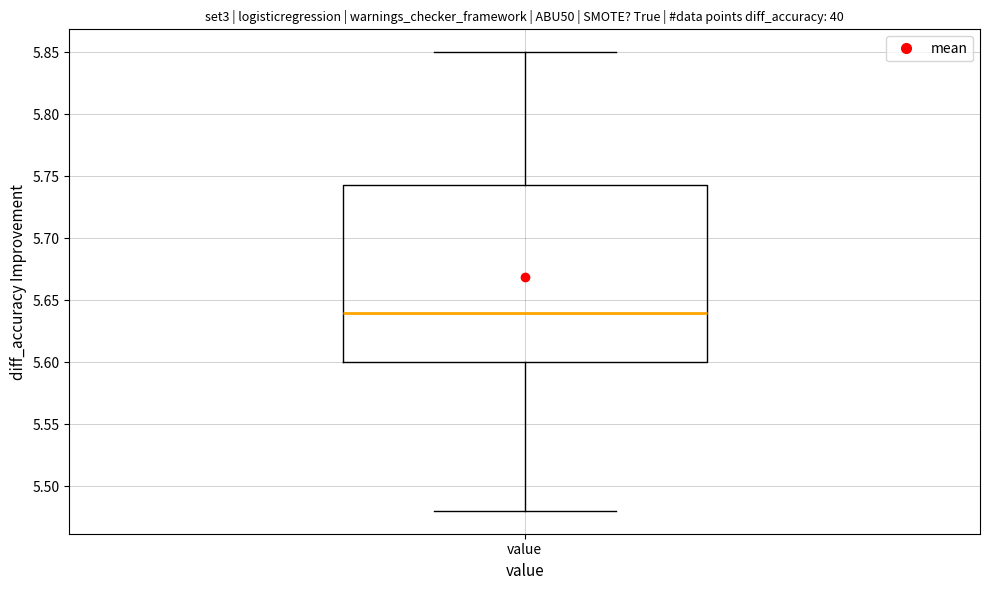

Where is the lower edge of the box for value on the y-axis? The values are not printed on the chart, so give them approximately, as read against the axis.

5.600